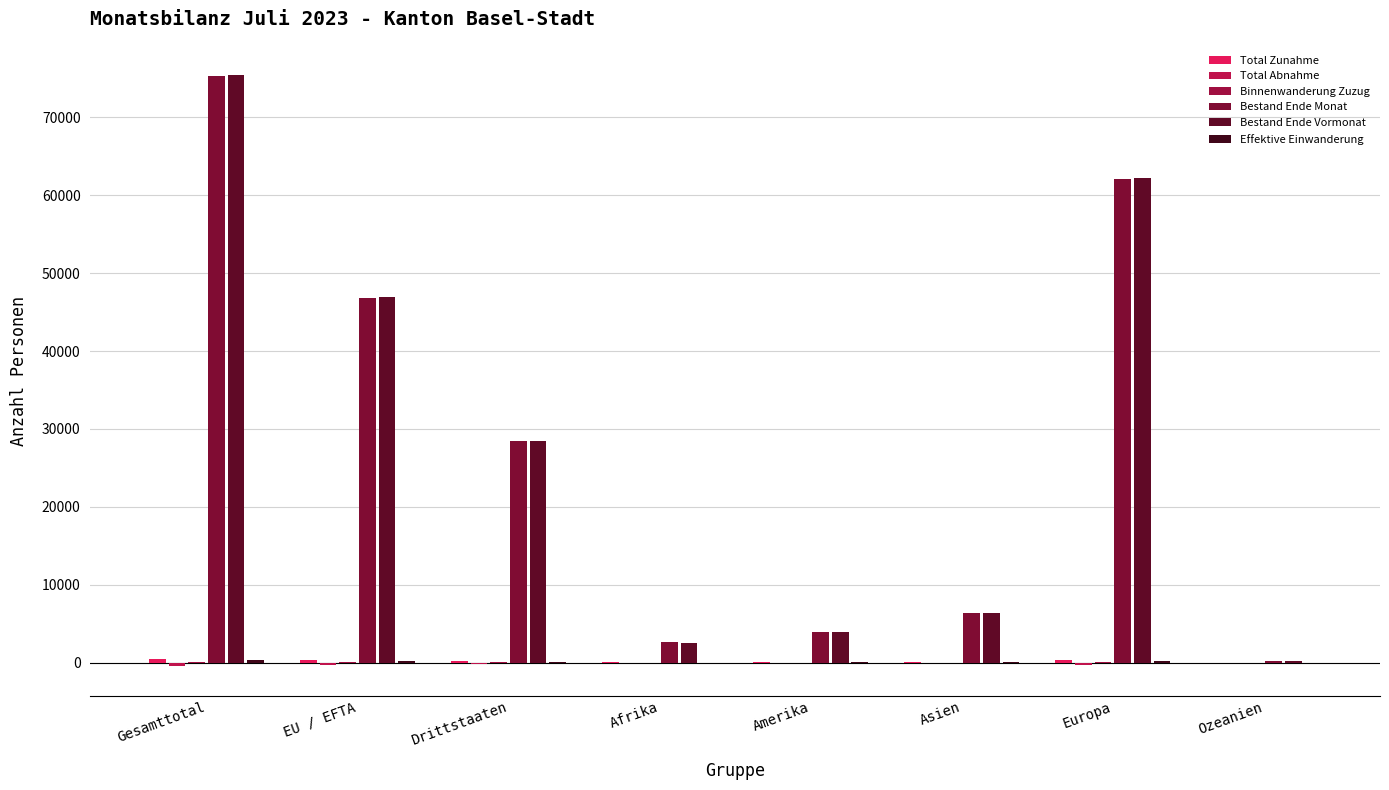

What is the minimum value shown in the chart?

-458